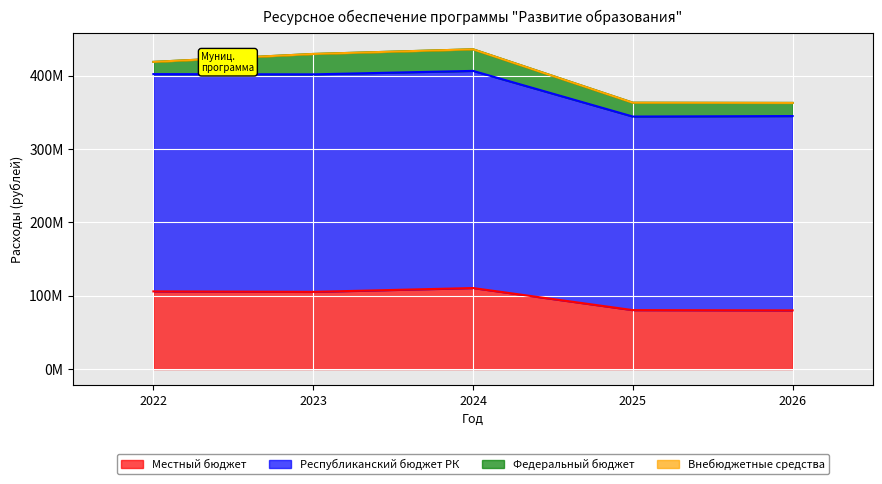

At which label does Местный бюджет first exceed 105300819?

2022